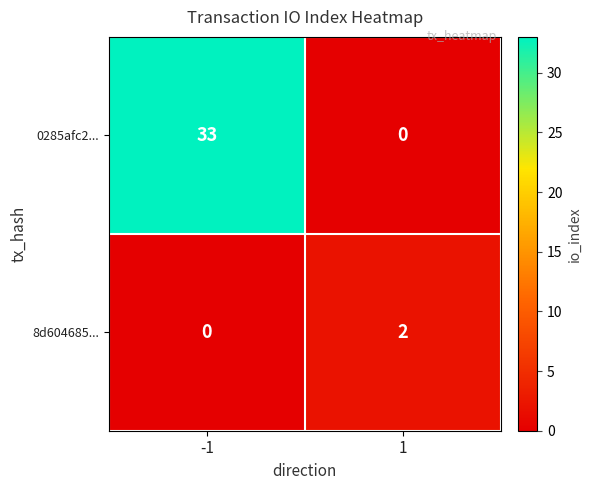

What is the spread (max minus min) of values at 1?

2